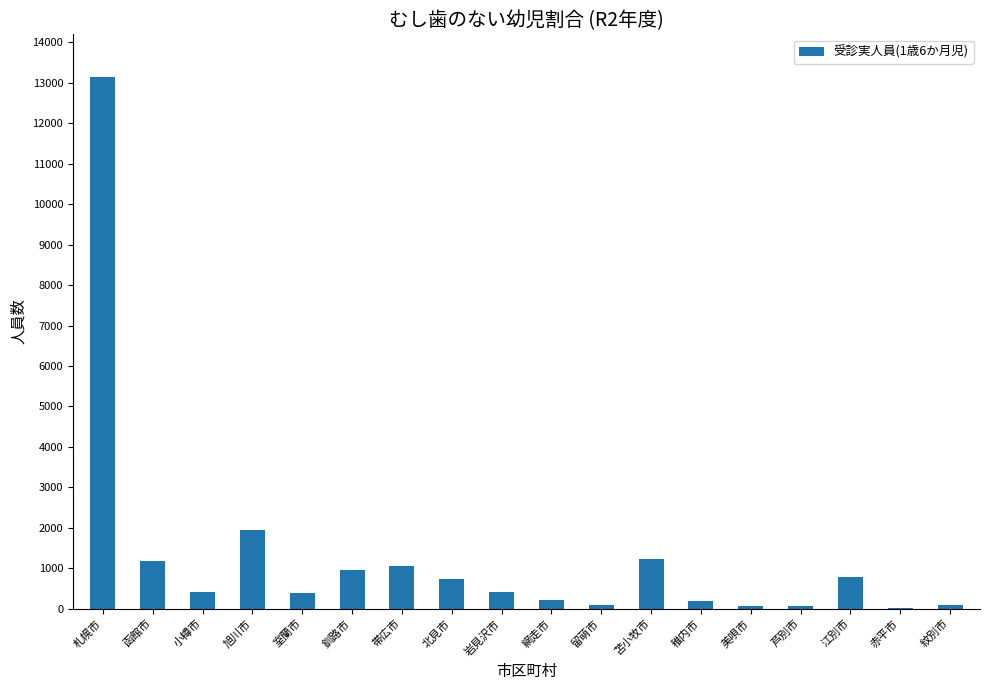

What is the sum of all values?

23031